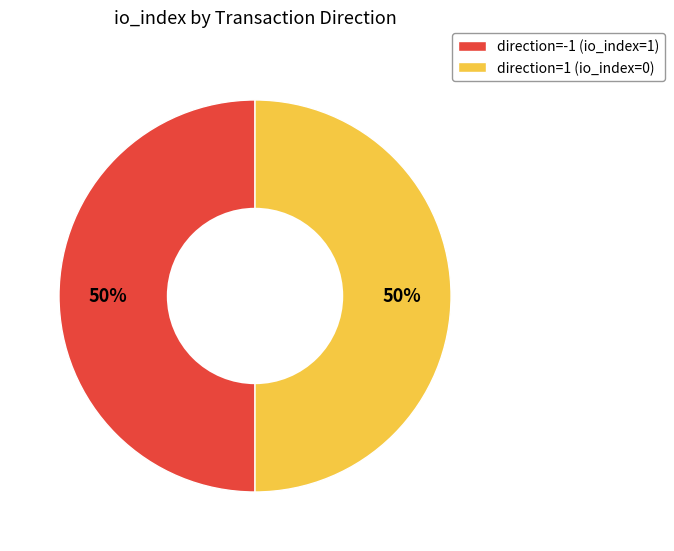

Do direction=-1 (io_index=1) and direction=1 (io_index=0) together represent more than half of the pie?

Yes